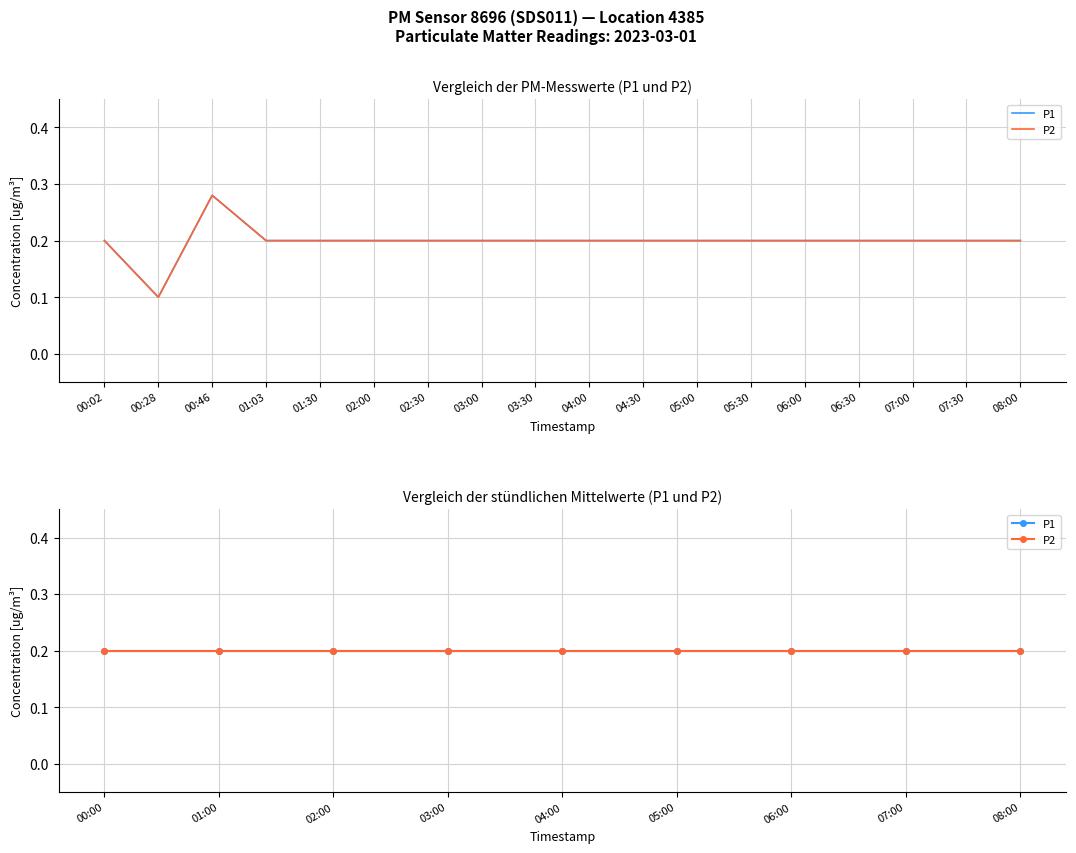

Which series changed the most between 05:00 and 07:30?

P1